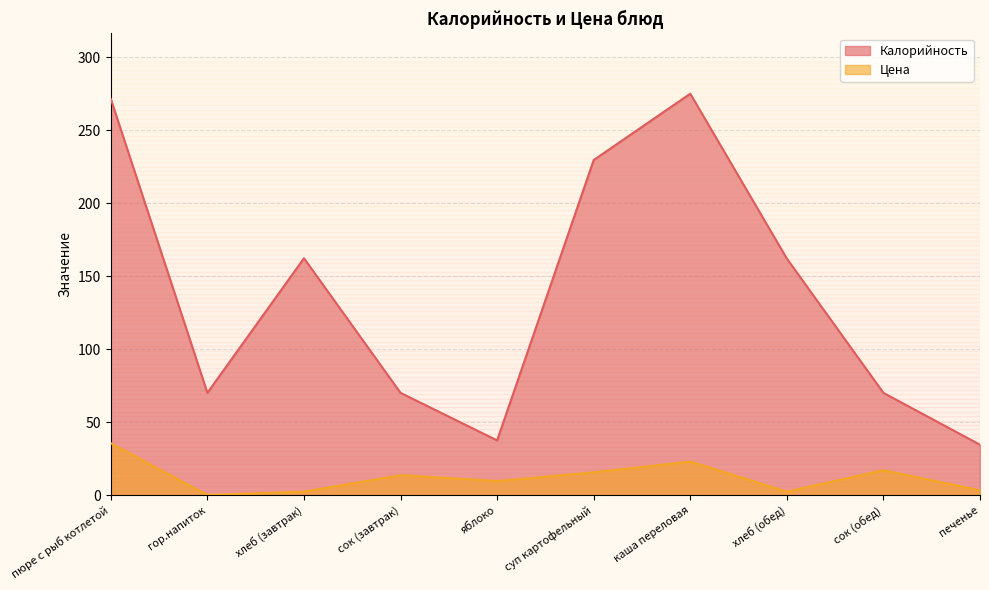

What is the total value across all series at хлеб (обед)?

164.3